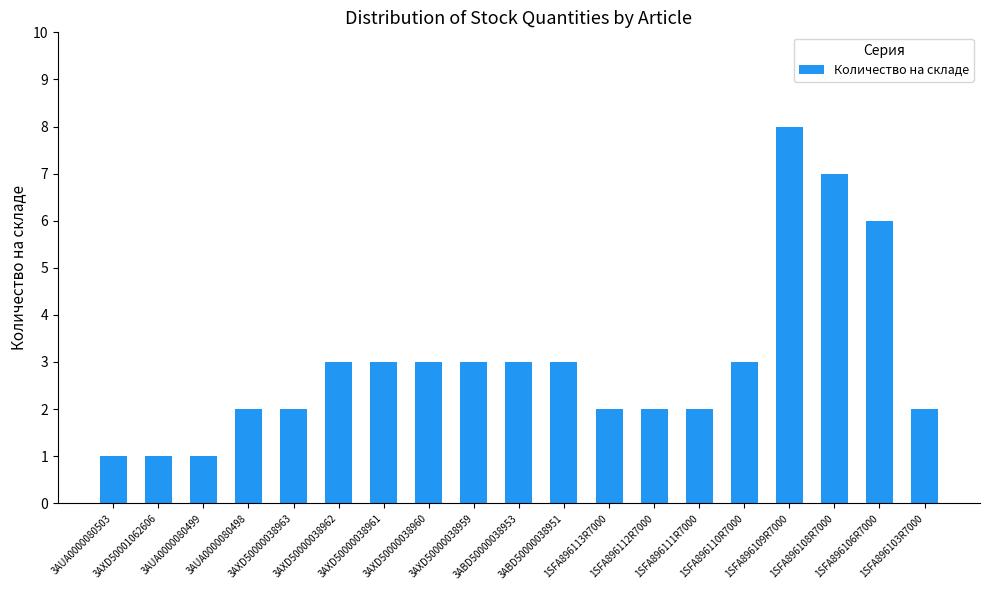

What is the maximum value shown in the chart?

8